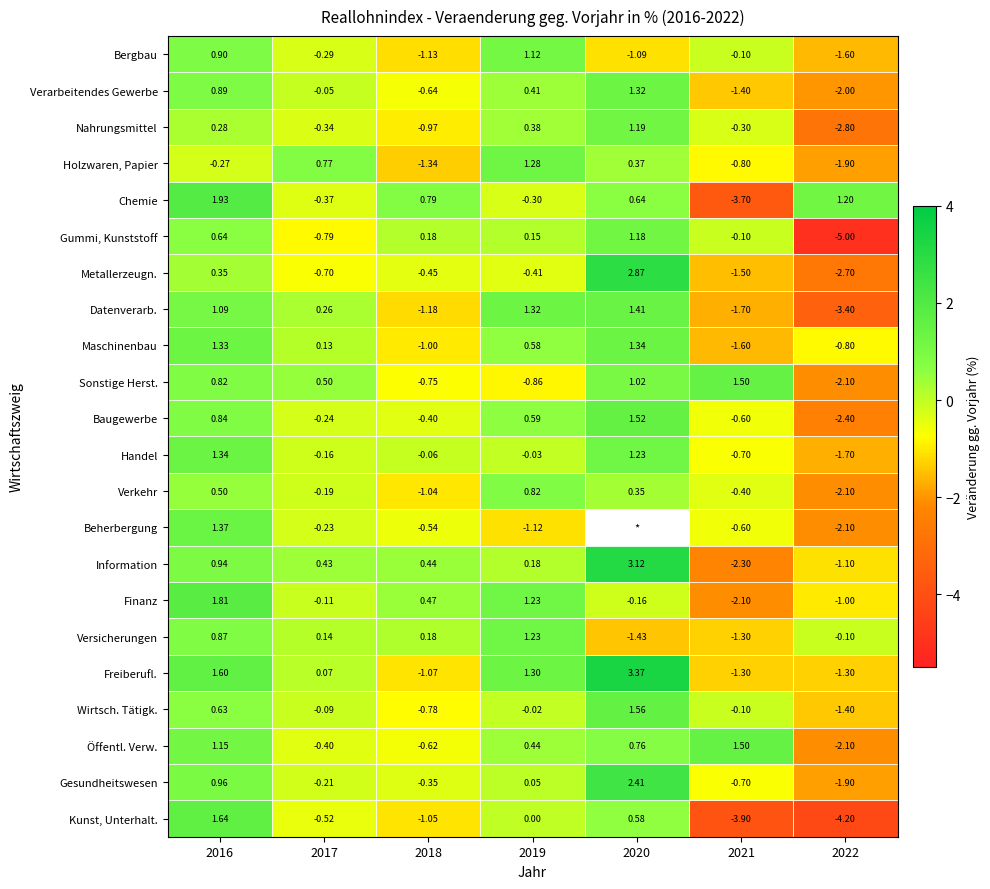

Is the value of Gummi, Kunststoff at 2022 greater than the value of Maschinenbau at 2022?

No